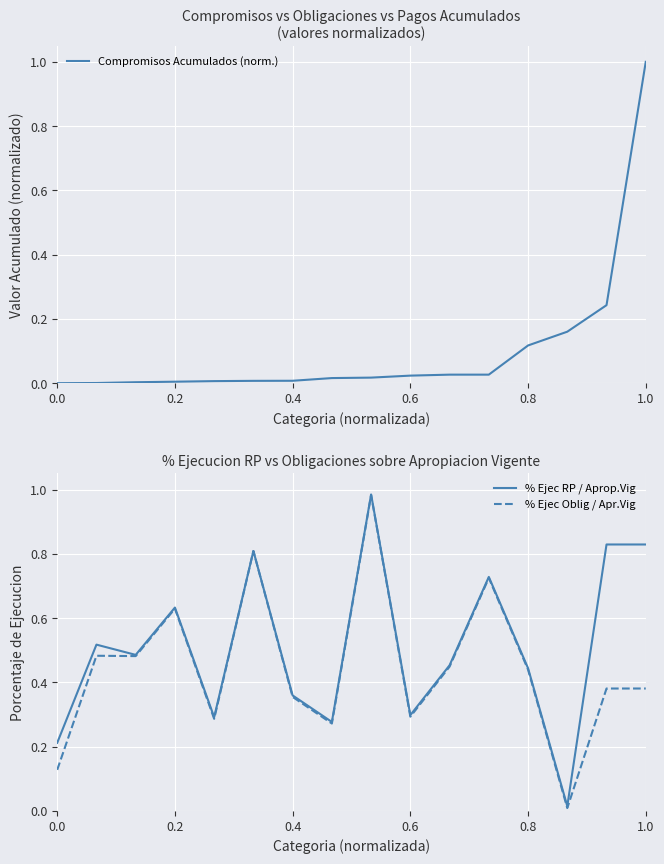

At which category is the sum across all series the highest?

15